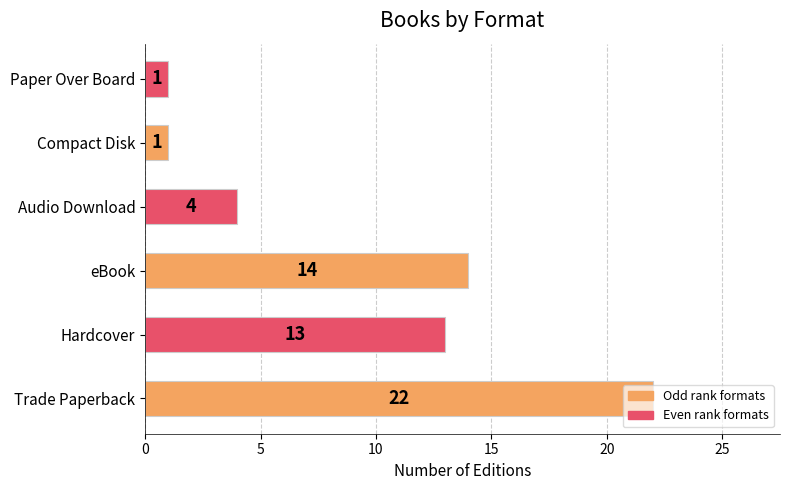

What is the sum of the values at Trade Paperback and Hardcover?

35